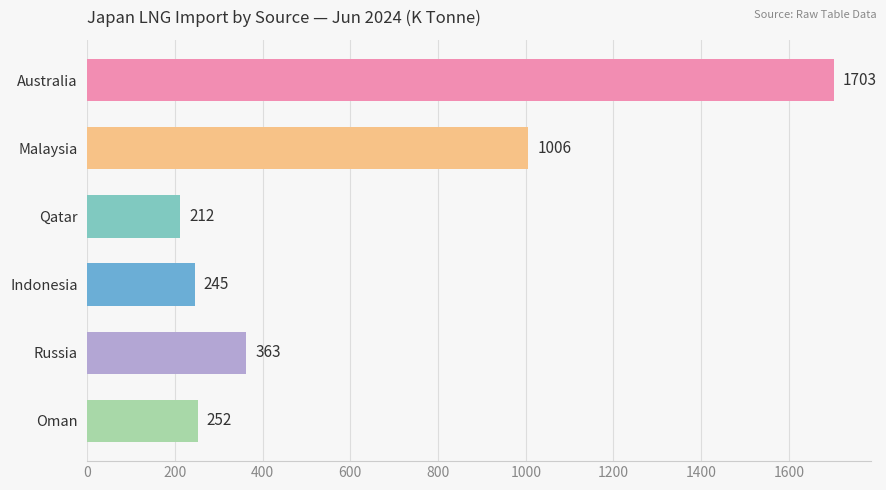

True or false: Japan LNG Import from Australia has a value of 3102 at 2024-04.

False